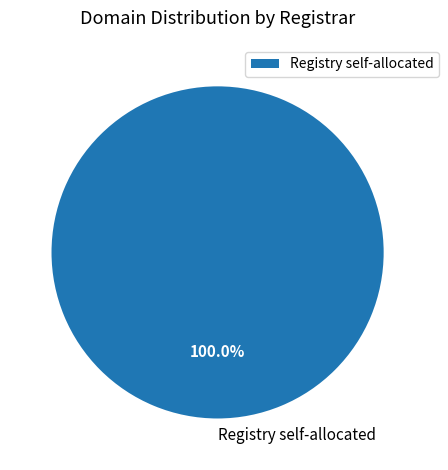

Rank the categories by value from lowest to highest.

Registry self-allocated